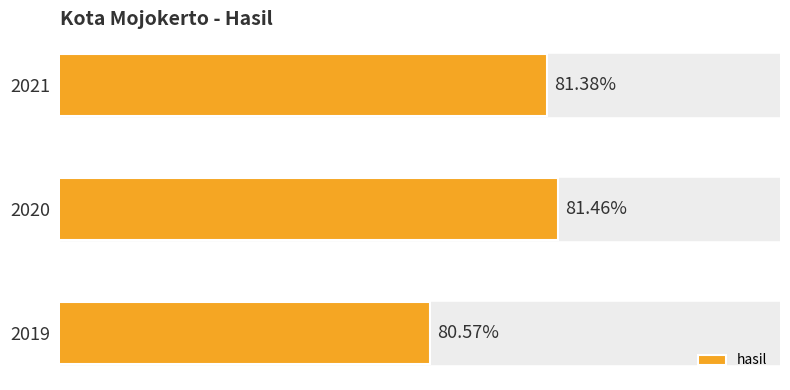

List the labels in order of value, largest first.

2020, 2021, 2019